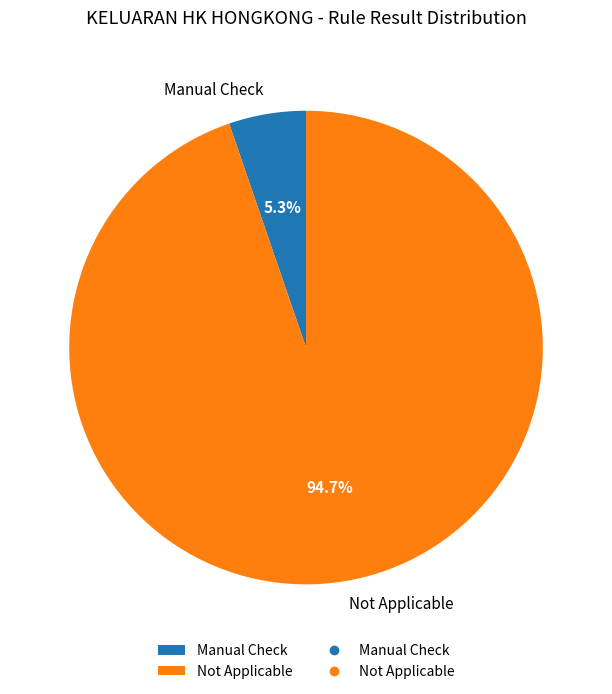

How many slices are in this pie chart?

2